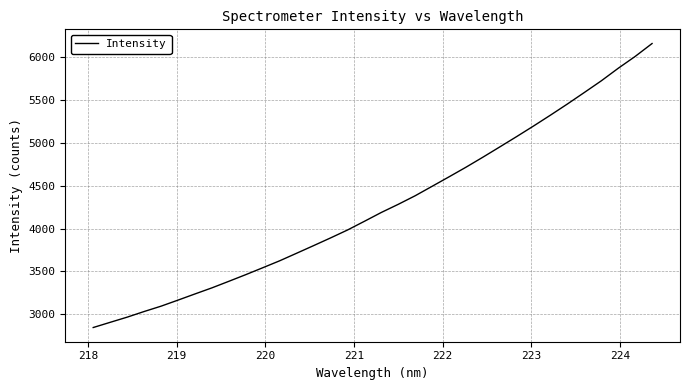

What is the difference between the maximum and minimum values?

3318.5